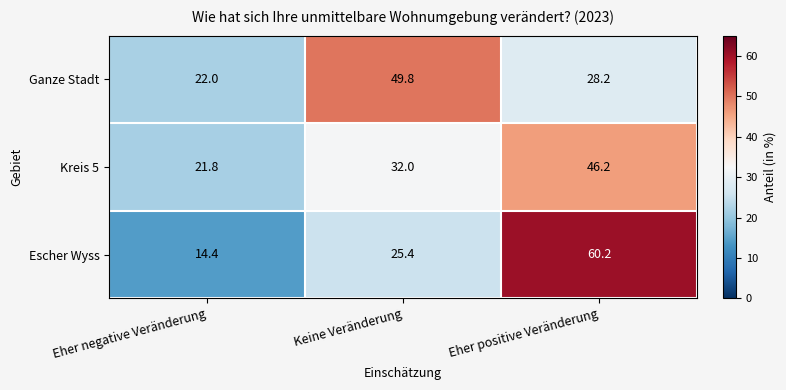

What is the minimum value for Kreis 5?

21.8